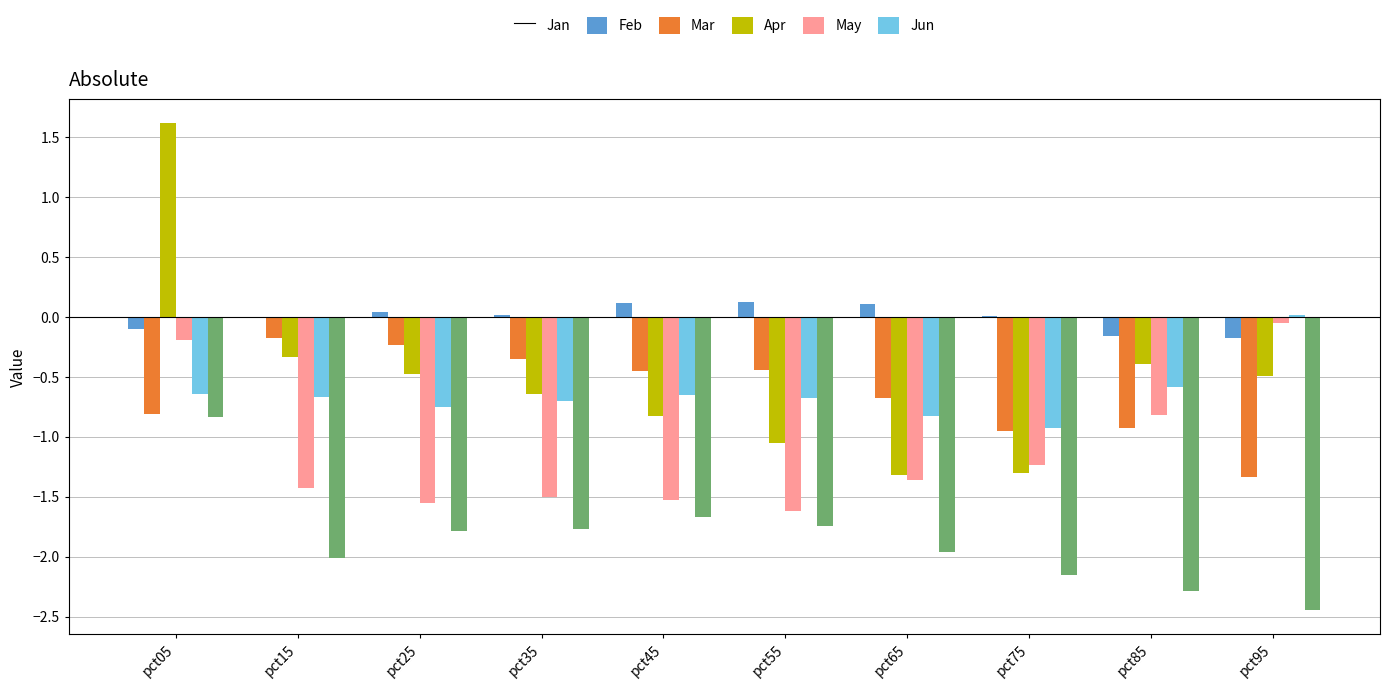

How many categories are shown in the chart?

10